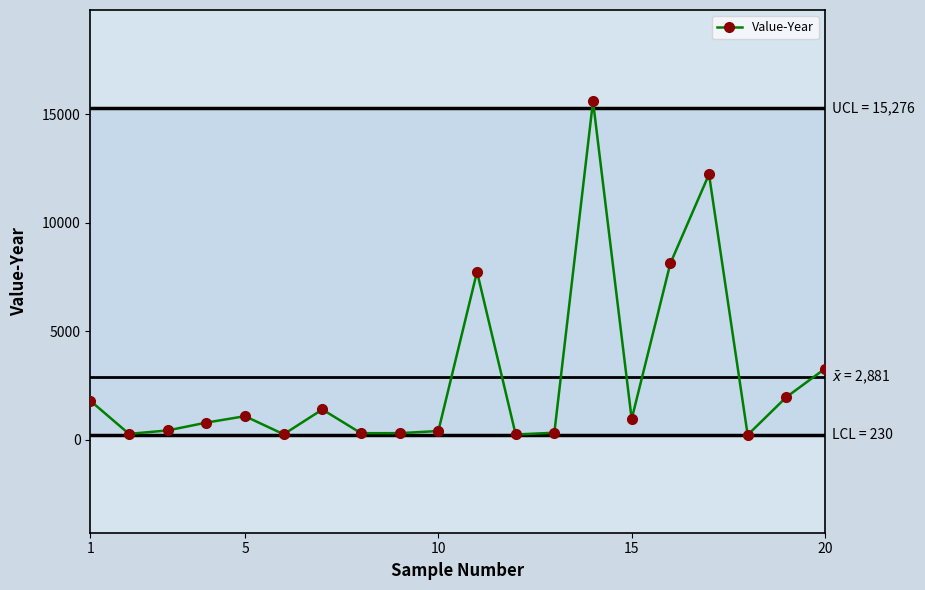

What is the maximum value shown in the chart?

15588